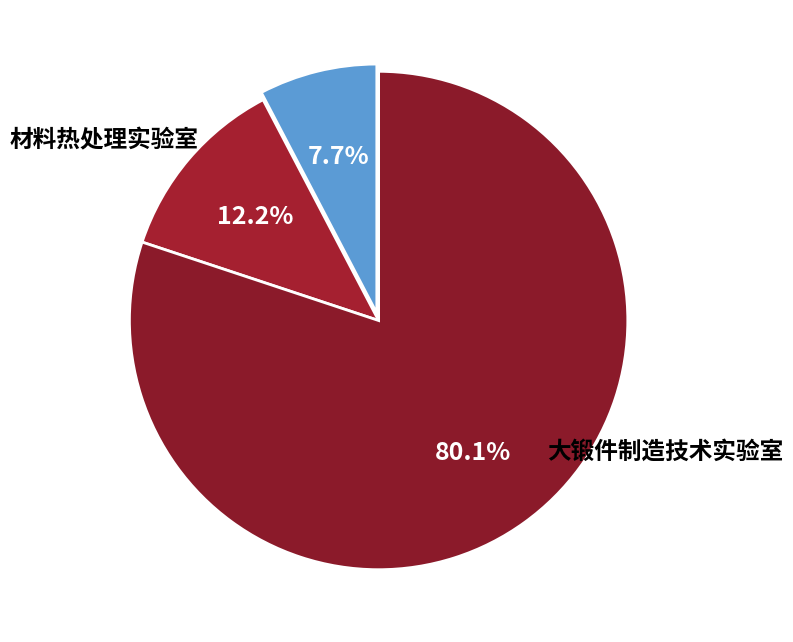

Count the number of slices in the pie.

3